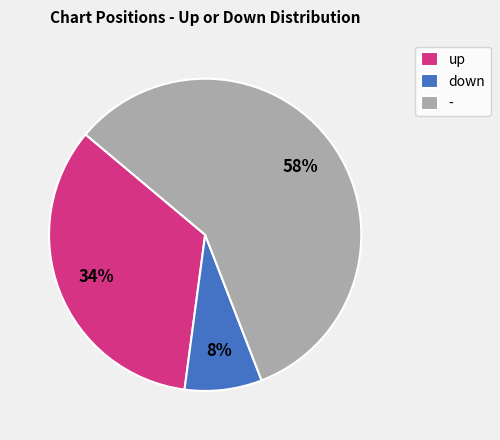

True or false: - accounts for 58% of the total.

True